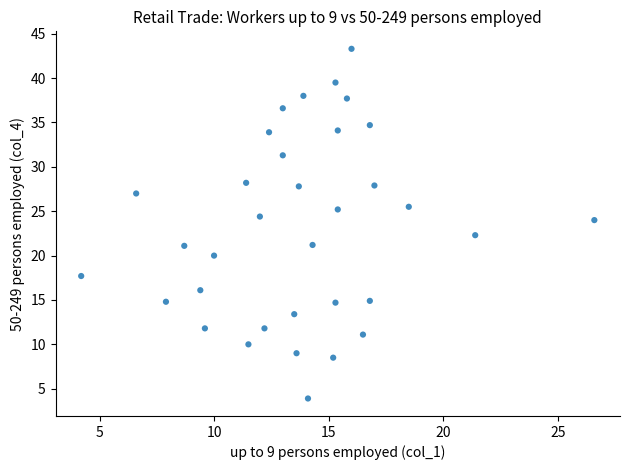

What is the range of Y values (max minus min)?

39.4